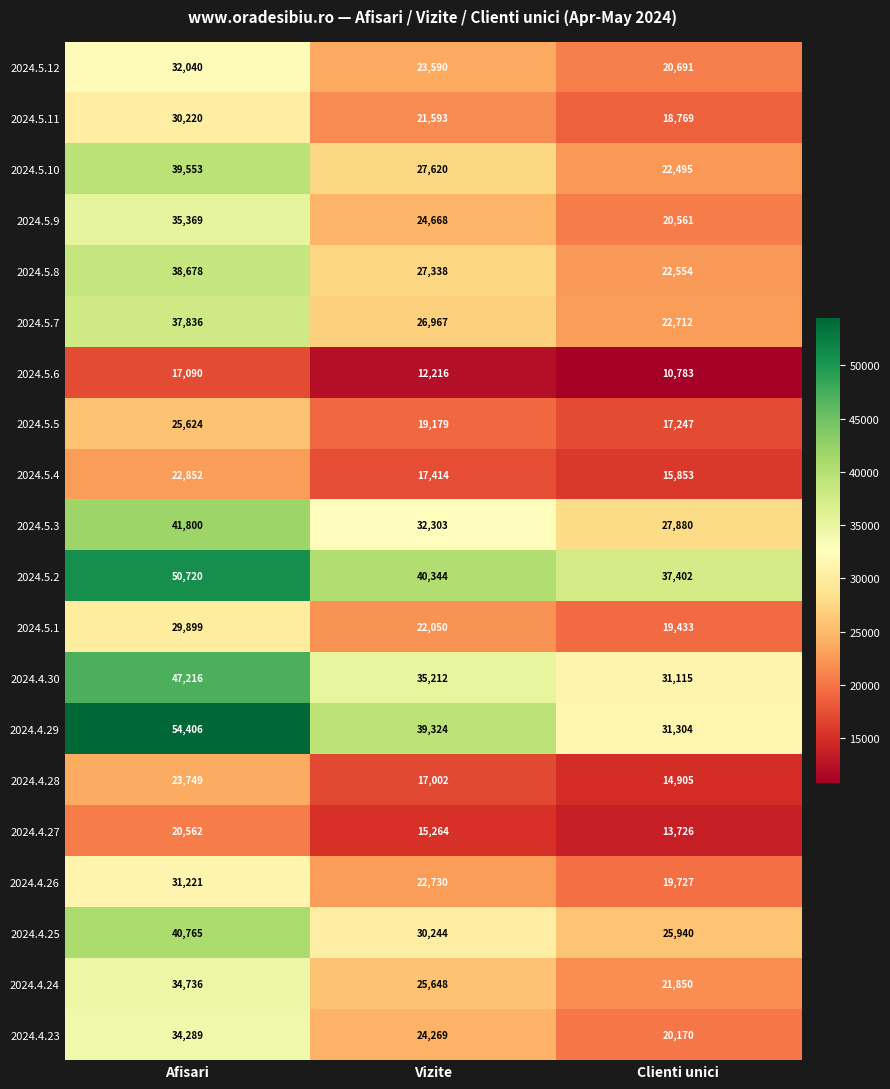

What is the difference between the 2024.5.1 values at Vizite and Afisari?

7849